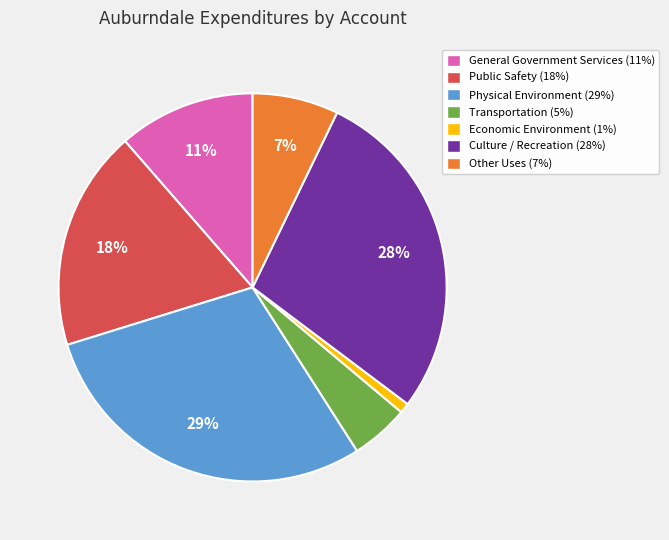

The Culture / Recreation slice represents 28% of the pie. True or false?

True